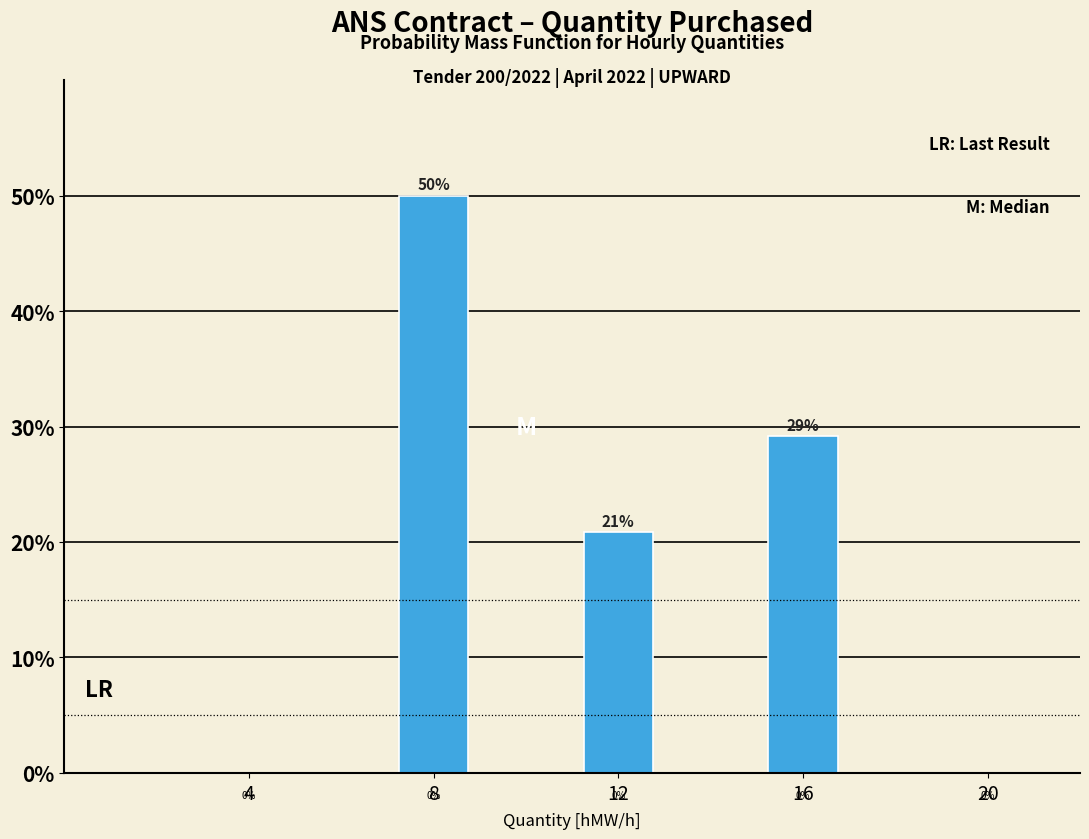

Does the chart contain any negative values?

No